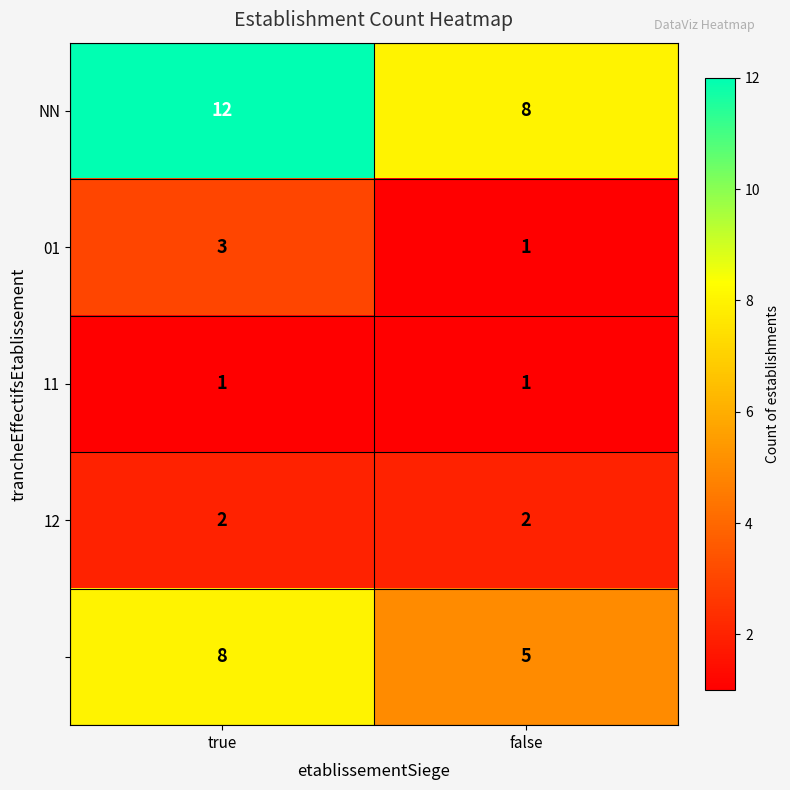

Count the number of categories in the chart.

2